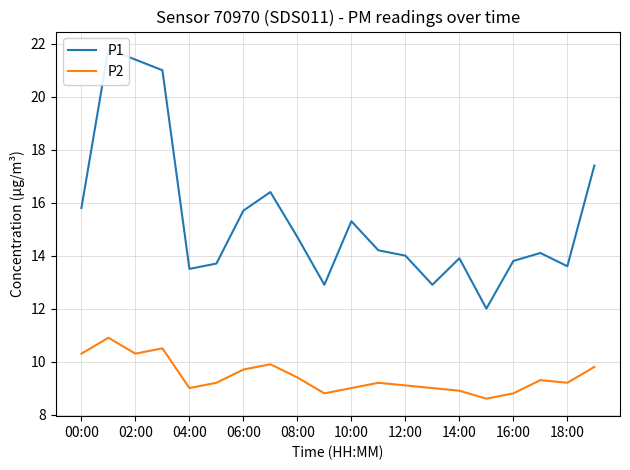

What is the label of the 7th point from the right?

13